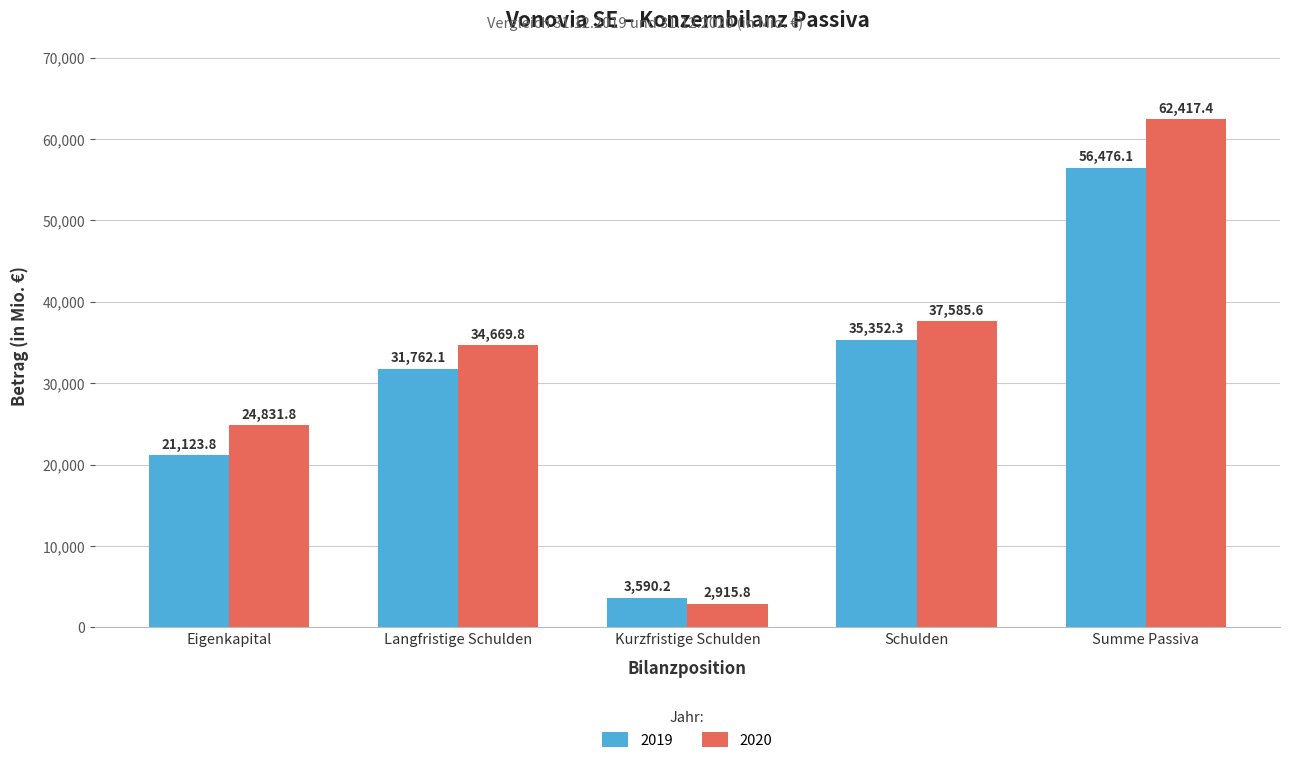

What is the spread (max minus min) of values at Summe Passiva?

5941.3